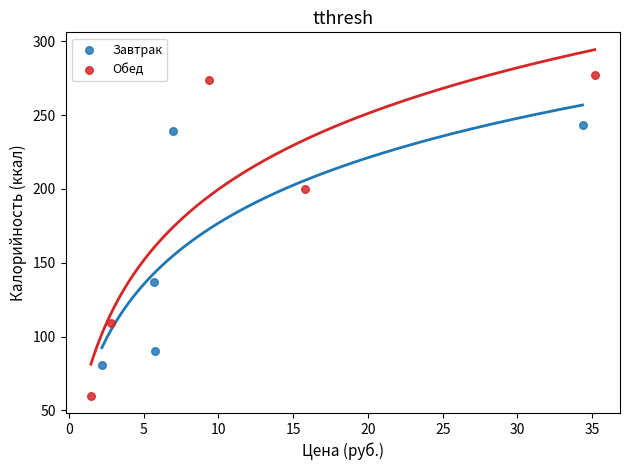

Which series has the widest spread of Y values?

Обед